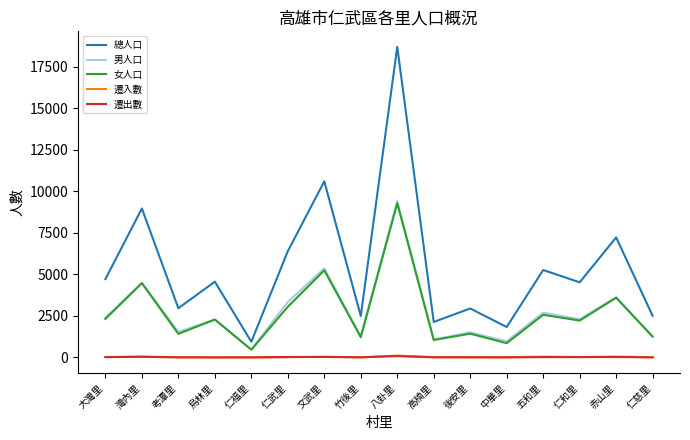

Read the 總人口 value at 八卦里, to the nearest 10.

18690